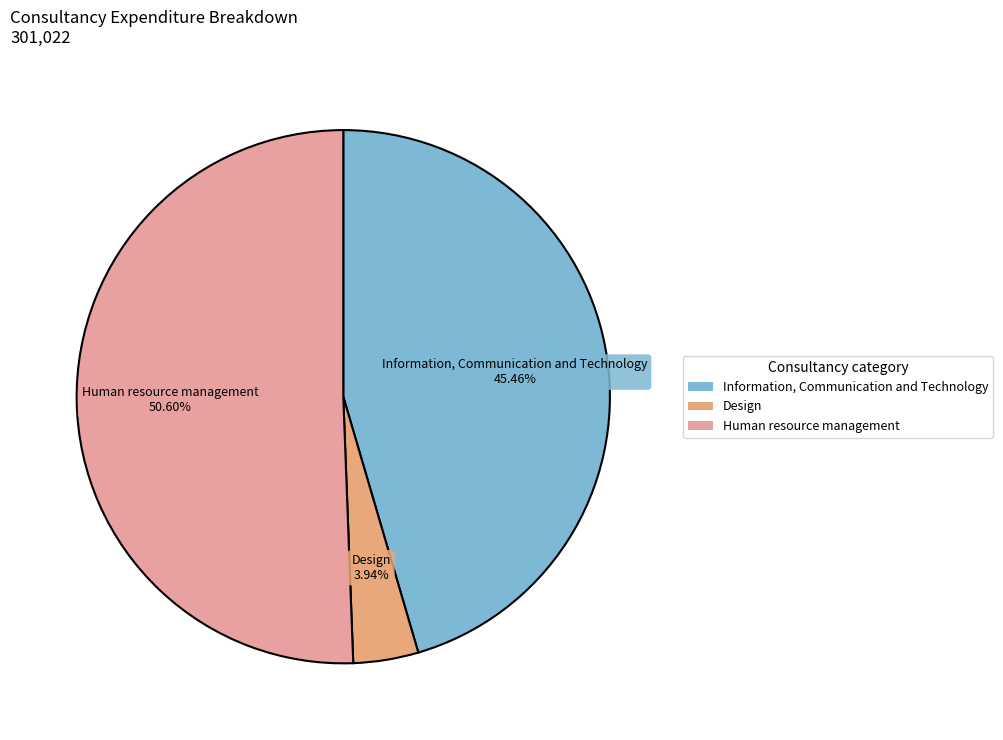

What percentage is the Human resource management slice, to the nearest percent?

51%